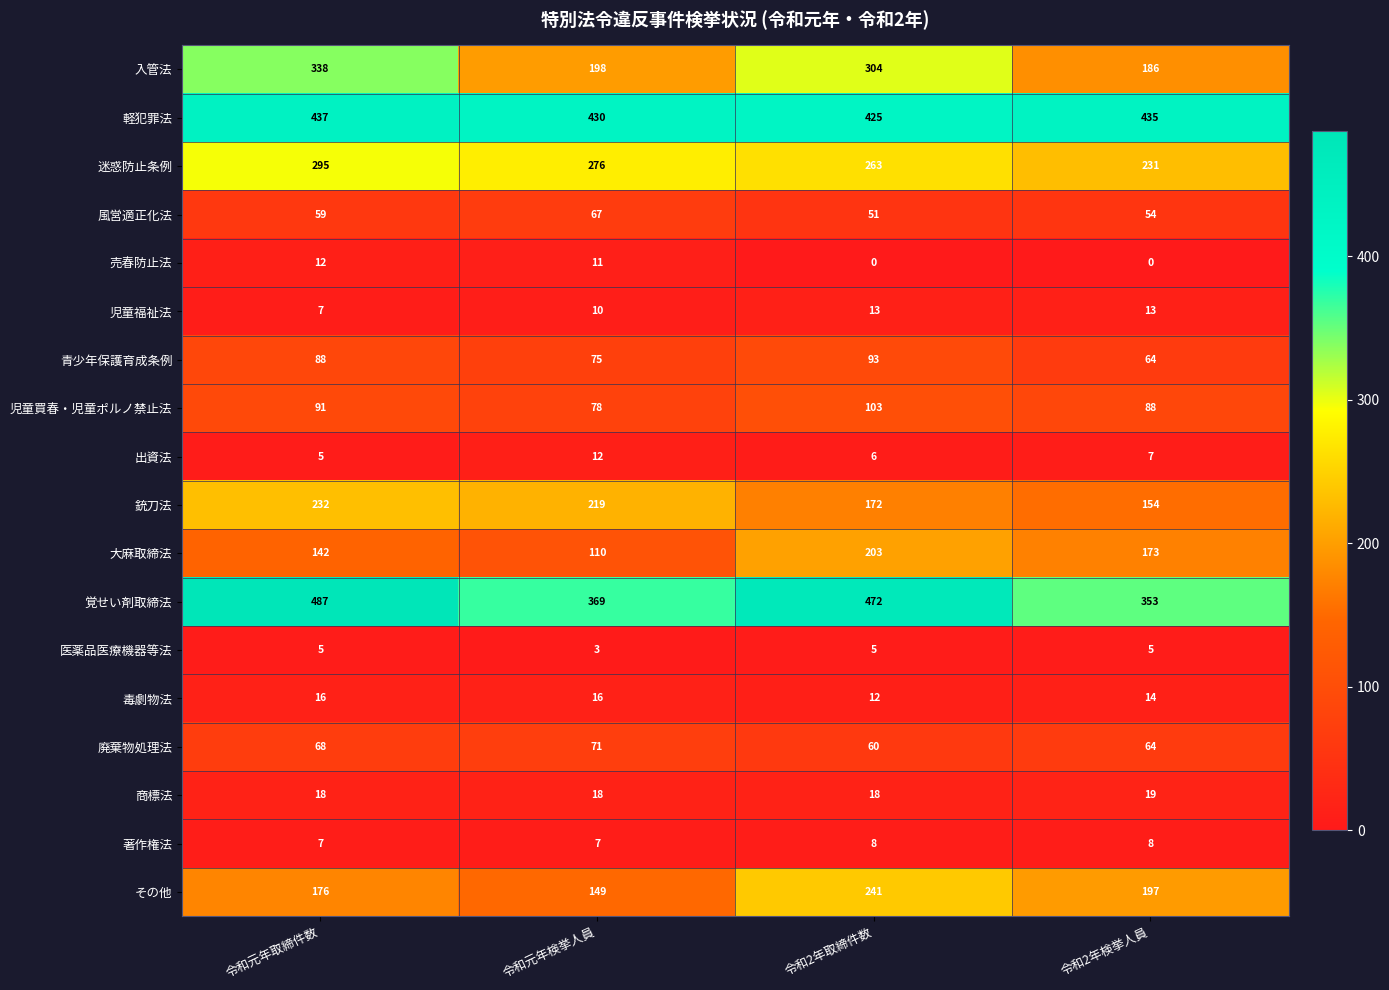

At which category is the sum across all series the highest?

令和元年取締件数